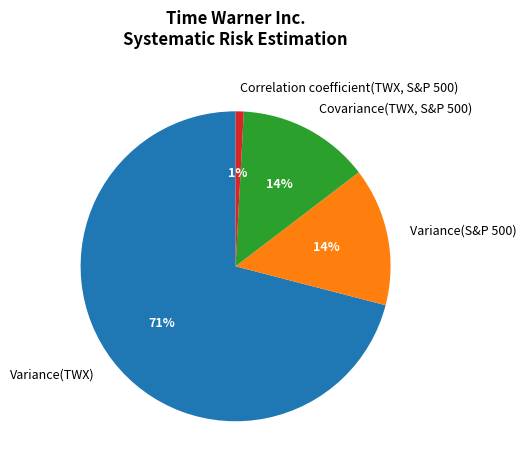

Is the sum of Covariance(TWX, S&P 500) and Variance(S&P 500) greater than half?

No